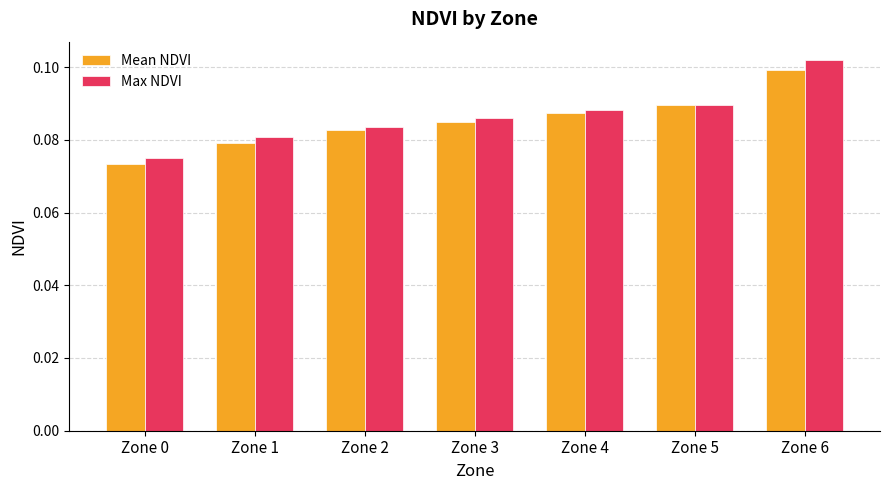

How many bars are there in total?

14